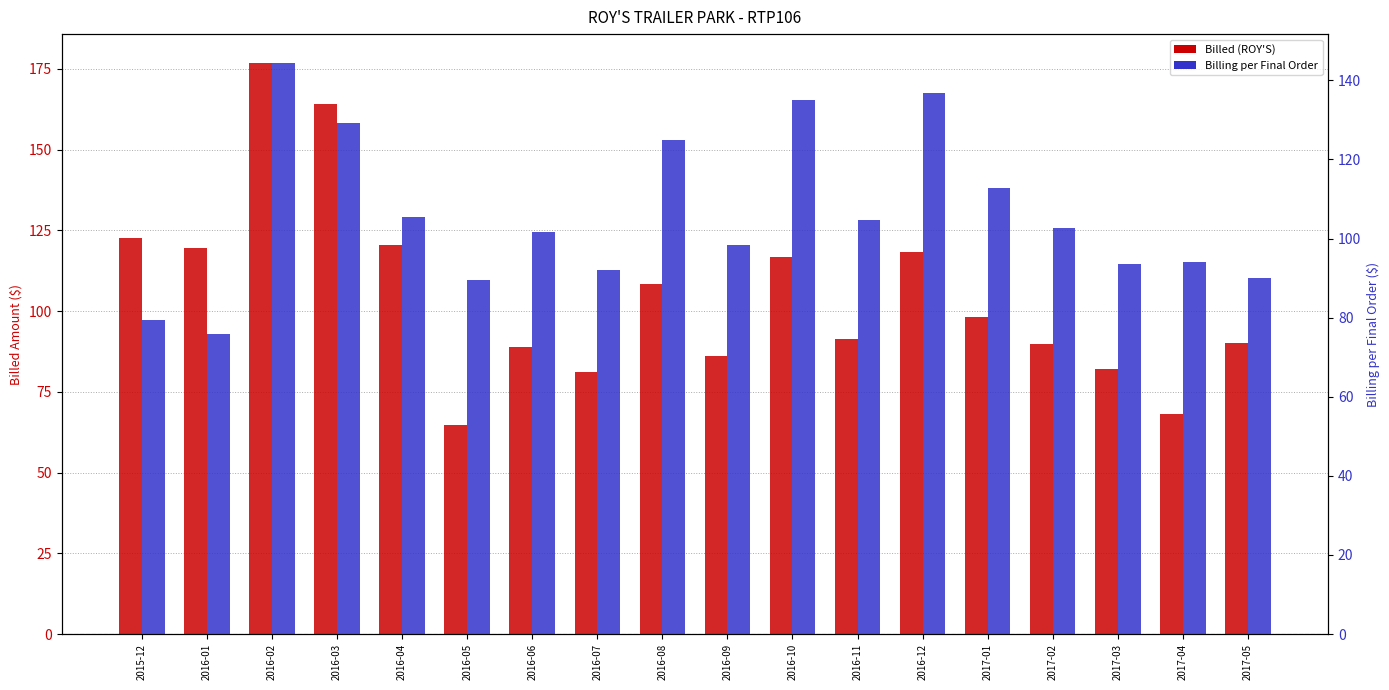

List the labels in order of Billing per Final Order value, largest first.

2016-02, 2016-12, 2016-10, 2016-03, 2016-08, 2017-01, 2016-04, 2016-11, 2017-02, 2016-06, 2016-09, 2017-04, 2017-03, 2016-07, 2017-05, 2016-05, 2015-12, 2016-01